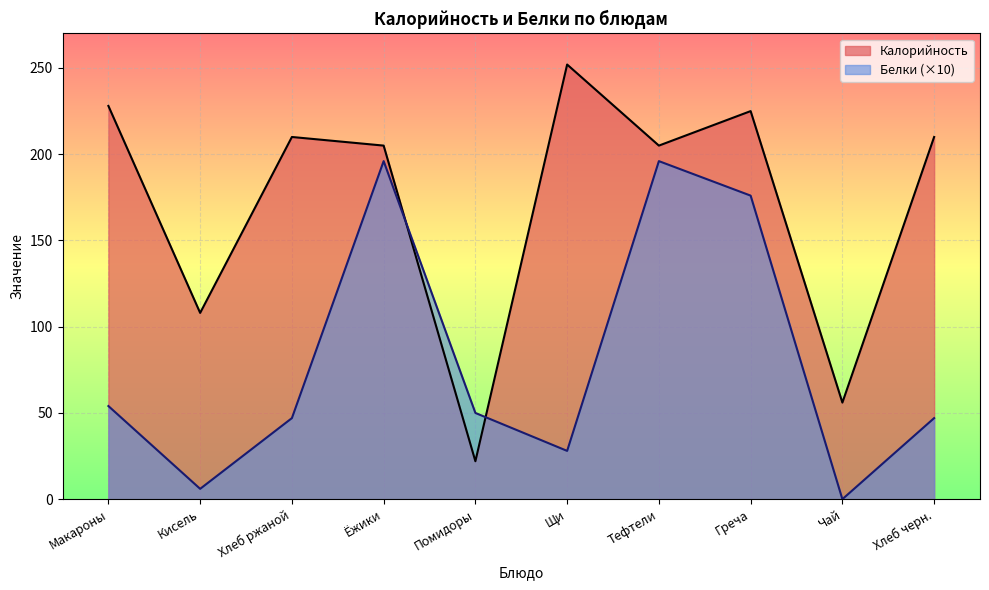

At which label does Белки first exceed 50?

Макароны